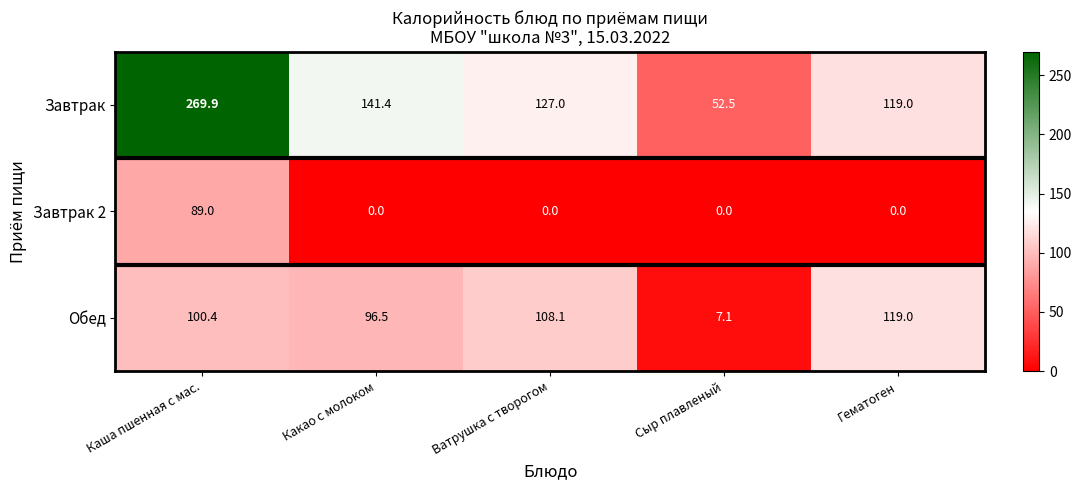

The value of Завтрак 2 at Каша пшенная с мас. is 126.7. True or false?

False